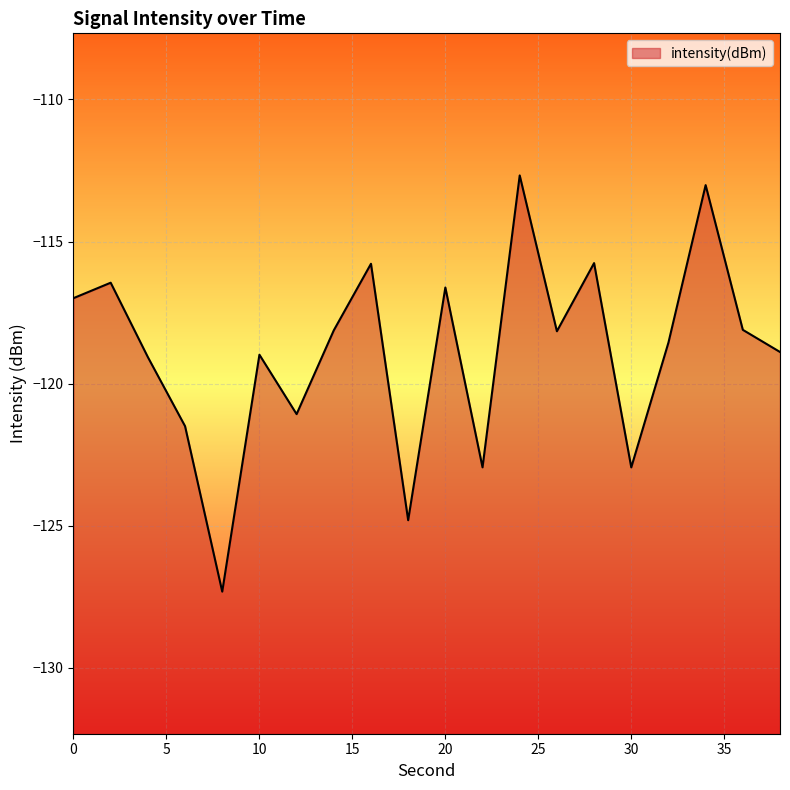

Reading left to right, extract all data points from this chart.

-117.0	-116.4	-119.1	-121.5	-127.3	-119.0	-121.1	-118.1	-115.8	-124.8	-116.6	-122.9	-112.7	-118.2	-115.8	-122.9	-118.6	-113.0	-118.1	-118.9